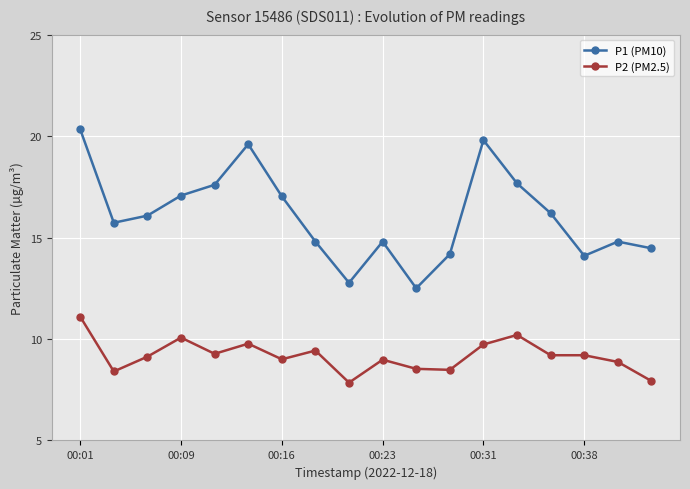

In P1 (PM10), how many points are higher than both neighbors (excluding endpoints)?

4